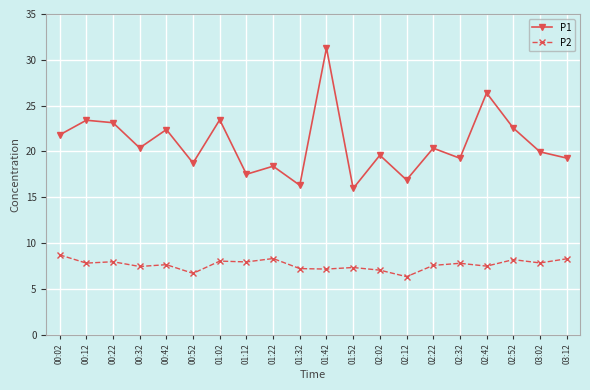

True or false: P2 and P1 intersect in this chart.

False